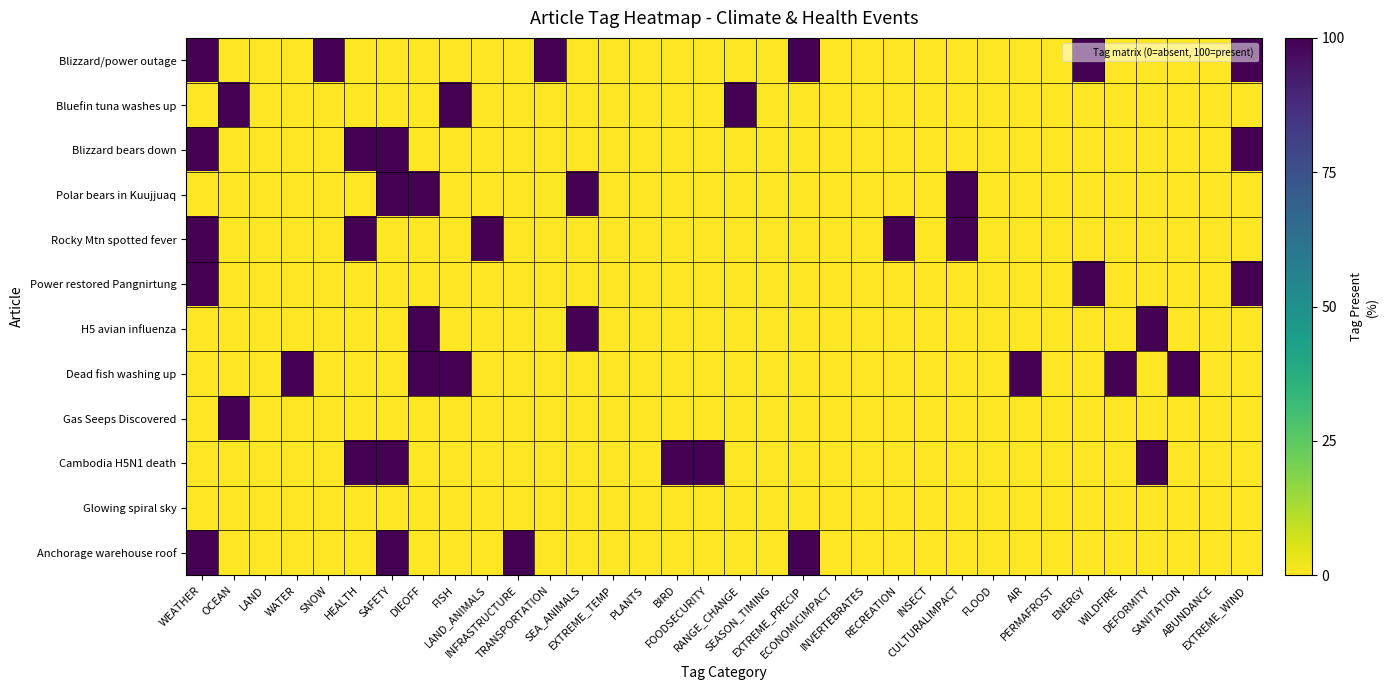

Reading left to right, list all the values displayed in this chart.

Blizzard/power outage: WEATHER=100	OCEAN=0	LAND=0	WATER=0	SNOW=100	HEALTH=0	SAFETY=0	DIEOFF=0	FISH=0	LAND_ANIMALS=0	INFRASTRUCTURE=0	TRANSPORTATION=100	SEA_ANIMALS=0	EXTREME_TEMP=0	PLANTS=0	BIRD=0	FOODSECURITY=0	RANGE_CHANGE=0	SEASON_TIMING=0	EXTREME_PRECIP=100	ECONOMICIMPACT=0	INVERTEBRATES=0	RECREATION=0	INSECT=0	CULTURALIMPACT=0	FLOOD=0	AIR=0	PERMAFROST=0	ENERGY=100	WILDFIRE=0	DEFORMITY=0	SANITATION=0	ABUNDANCE=0	EXTREME_WIND=100
Bluefin tuna washes up: WEATHER=0	OCEAN=100	LAND=0	WATER=0	SNOW=0	HEALTH=0	SAFETY=0	DIEOFF=0	FISH=100	LAND_ANIMALS=0	INFRASTRUCTURE=0	TRANSPORTATION=0	SEA_ANIMALS=0	EXTREME_TEMP=0	PLANTS=0	BIRD=0	FOODSECURITY=0	RANGE_CHANGE=100	SEASON_TIMING=0	EXTREME_PRECIP=0	ECONOMICIMPACT=0	INVERTEBRATES=0	RECREATION=0	INSECT=0	CULTURALIMPACT=0	FLOOD=0	AIR=0	PERMAFROST=0	ENERGY=0	WILDFIRE=0	DEFORMITY=0	SANITATION=0	ABUNDANCE=0	EXTREME_WIND=0
Blizzard bears down: WEATHER=100	OCEAN=0	LAND=0	WATER=0	SNOW=0	HEALTH=100	SAFETY=100	DIEOFF=0	FISH=0	LAND_ANIMALS=0	INFRASTRUCTURE=0	TRANSPORTATION=0	SEA_ANIMALS=0	EXTREME_TEMP=0	PLANTS=0	BIRD=0	FOODSECURITY=0	RANGE_CHANGE=0	SEASON_TIMING=0	EXTREME_PRECIP=0	ECONOMICIMPACT=0	INVERTEBRATES=0	RECREATION=0	INSECT=0	CULTURALIMPACT=0	FLOOD=0	AIR=0	PERMAFROST=0	ENERGY=0	WILDFIRE=0	DEFORMITY=0	SANITATION=0	ABUNDANCE=0	EXTREME_WIND=100
Polar bears in Kuujjuaq: WEATHER=0	OCEAN=0	LAND=0	WATER=0	SNOW=0	HEALTH=0	SAFETY=100	DIEOFF=100	FISH=0	LAND_ANIMALS=0	INFRASTRUCTURE=0	TRANSPORTATION=0	SEA_ANIMALS=100	EXTREME_TEMP=0	PLANTS=0	BIRD=0	FOODSECURITY=0	RANGE_CHANGE=0	SEASON_TIMING=0	EXTREME_PRECIP=0	ECONOMICIMPACT=0	INVERTEBRATES=0	RECREATION=0	INSECT=0	CULTURALIMPACT=100	FLOOD=0	AIR=0	PERMAFROST=0	ENERGY=0	WILDFIRE=0	DEFORMITY=0	SANITATION=0	ABUNDANCE=0	EXTREME_WIND=0
Rocky Mtn spotted fever: WEATHER=100	OCEAN=0	LAND=0	WATER=0	SNOW=0	HEALTH=100	SAFETY=0	DIEOFF=0	FISH=0	LAND_ANIMALS=100	INFRASTRUCTURE=0	TRANSPORTATION=0	SEA_ANIMALS=0	EXTREME_TEMP=0	PLANTS=0	BIRD=0	FOODSECURITY=0	RANGE_CHANGE=0	SEASON_TIMING=0	EXTREME_PRECIP=0	ECONOMICIMPACT=0	INVERTEBRATES=0	RECREATION=100	INSECT=0	CULTURALIMPACT=100	FLOOD=0	AIR=0	PERMAFROST=0	ENERGY=0	WILDFIRE=0	DEFORMITY=0	SANITATION=0	ABUNDANCE=0	EXTREME_WIND=0
Power restored Pangnirtung: WEATHER=100	OCEAN=0	LAND=0	WATER=0	SNOW=0	HEALTH=0	SAFETY=0	DIEOFF=0	FISH=0	LAND_ANIMALS=0	INFRASTRUCTURE=0	TRANSPORTATION=0	SEA_ANIMALS=0	EXTREME_TEMP=0	PLANTS=0	BIRD=0	FOODSECURITY=0	RANGE_CHANGE=0	SEASON_TIMING=0	EXTREME_PRECIP=0	ECONOMICIMPACT=0	INVERTEBRATES=0	RECREATION=0	INSECT=0	CULTURALIMPACT=0	FLOOD=0	AIR=0	PERMAFROST=0	ENERGY=100	WILDFIRE=0	DEFORMITY=0	SANITATION=0	ABUNDANCE=0	EXTREME_WIND=100
H5 avian influenza: WEATHER=0	OCEAN=0	LAND=0	WATER=0	SNOW=0	HEALTH=0	SAFETY=0	DIEOFF=100	FISH=0	LAND_ANIMALS=0	INFRASTRUCTURE=0	TRANSPORTATION=0	SEA_ANIMALS=100	EXTREME_TEMP=0	PLANTS=0	BIRD=0	FOODSECURITY=0	RANGE_CHANGE=0	SEASON_TIMING=0	EXTREME_PRECIP=0	ECONOMICIMPACT=0	INVERTEBRATES=0	RECREATION=0	INSECT=0	CULTURALIMPACT=0	FLOOD=0	AIR=0	PERMAFROST=0	ENERGY=0	WILDFIRE=0	DEFORMITY=100	SANITATION=0	ABUNDANCE=0	EXTREME_WIND=0
Dead fish washing up: WEATHER=0	OCEAN=0	LAND=0	WATER=100	SNOW=0	HEALTH=0	SAFETY=0	DIEOFF=100	FISH=100	LAND_ANIMALS=0	INFRASTRUCTURE=0	TRANSPORTATION=0	SEA_ANIMALS=0	EXTREME_TEMP=0	PLANTS=0	BIRD=0	FOODSECURITY=0	RANGE_CHANGE=0	SEASON_TIMING=0	EXTREME_PRECIP=0	ECONOMICIMPACT=0	INVERTEBRATES=0	RECREATION=0	INSECT=0	CULTURALIMPACT=0	FLOOD=0	AIR=100	PERMAFROST=0	ENERGY=0	WILDFIRE=100	DEFORMITY=0	SANITATION=100	ABUNDANCE=0	EXTREME_WIND=0
Gas Seeps Discovered: WEATHER=0	OCEAN=100	LAND=0	WATER=0	SNOW=0	HEALTH=0	SAFETY=0	DIEOFF=0	FISH=0	LAND_ANIMALS=0	INFRASTRUCTURE=0	TRANSPORTATION=0	SEA_ANIMALS=0	EXTREME_TEMP=0	PLANTS=0	BIRD=0	FOODSECURITY=0	RANGE_CHANGE=0	SEASON_TIMING=0	EXTREME_PRECIP=0	ECONOMICIMPACT=0	INVERTEBRATES=0	RECREATION=0	INSECT=0	CULTURALIMPACT=0	FLOOD=0	AIR=0	PERMAFROST=0	ENERGY=0	WILDFIRE=0	DEFORMITY=0	SANITATION=0	ABUNDANCE=0	EXTREME_WIND=0
Cambodia H5N1 death: WEATHER=0	OCEAN=0	LAND=0	WATER=0	SNOW=0	HEALTH=100	SAFETY=100	DIEOFF=0	FISH=0	LAND_ANIMALS=0	INFRASTRUCTURE=0	TRANSPORTATION=0	SEA_ANIMALS=0	EXTREME_TEMP=0	PLANTS=0	BIRD=100	FOODSECURITY=100	RANGE_CHANGE=0	SEASON_TIMING=0	EXTREME_PRECIP=0	ECONOMICIMPACT=0	INVERTEBRATES=0	RECREATION=0	INSECT=0	CULTURALIMPACT=0	FLOOD=0	AIR=0	PERMAFROST=0	ENERGY=0	WILDFIRE=0	DEFORMITY=100	SANITATION=0	ABUNDANCE=0	EXTREME_WIND=0
Glowing spiral sky: WEATHER=0	OCEAN=0	LAND=0	WATER=0	SNOW=0	HEALTH=0	SAFETY=0	DIEOFF=0	FISH=0	LAND_ANIMALS=0	INFRASTRUCTURE=0	TRANSPORTATION=0	SEA_ANIMALS=0	EXTREME_TEMP=0	PLANTS=0	BIRD=0	FOODSECURITY=0	RANGE_CHANGE=0	SEASON_TIMING=0	EXTREME_PRECIP=0	ECONOMICIMPACT=0	INVERTEBRATES=0	RECREATION=0	INSECT=0	CULTURALIMPACT=0	FLOOD=0	AIR=0	PERMAFROST=0	ENERGY=0	WILDFIRE=0	DEFORMITY=0	SANITATION=0	ABUNDANCE=0	EXTREME_WIND=0
Anchorage warehouse roof: WEATHER=100	OCEAN=0	LAND=0	WATER=0	SNOW=0	HEALTH=0	SAFETY=100	DIEOFF=0	FISH=0	LAND_ANIMALS=0	INFRASTRUCTURE=100	TRANSPORTATION=0	SEA_ANIMALS=0	EXTREME_TEMP=0	PLANTS=0	BIRD=0	FOODSECURITY=0	RANGE_CHANGE=0	SEASON_TIMING=0	EXTREME_PRECIP=100	ECONOMICIMPACT=0	INVERTEBRATES=0	RECREATION=0	INSECT=0	CULTURALIMPACT=0	FLOOD=0	AIR=0	PERMAFROST=0	ENERGY=0	WILDFIRE=0	DEFORMITY=0	SANITATION=0	ABUNDANCE=0	EXTREME_WIND=0